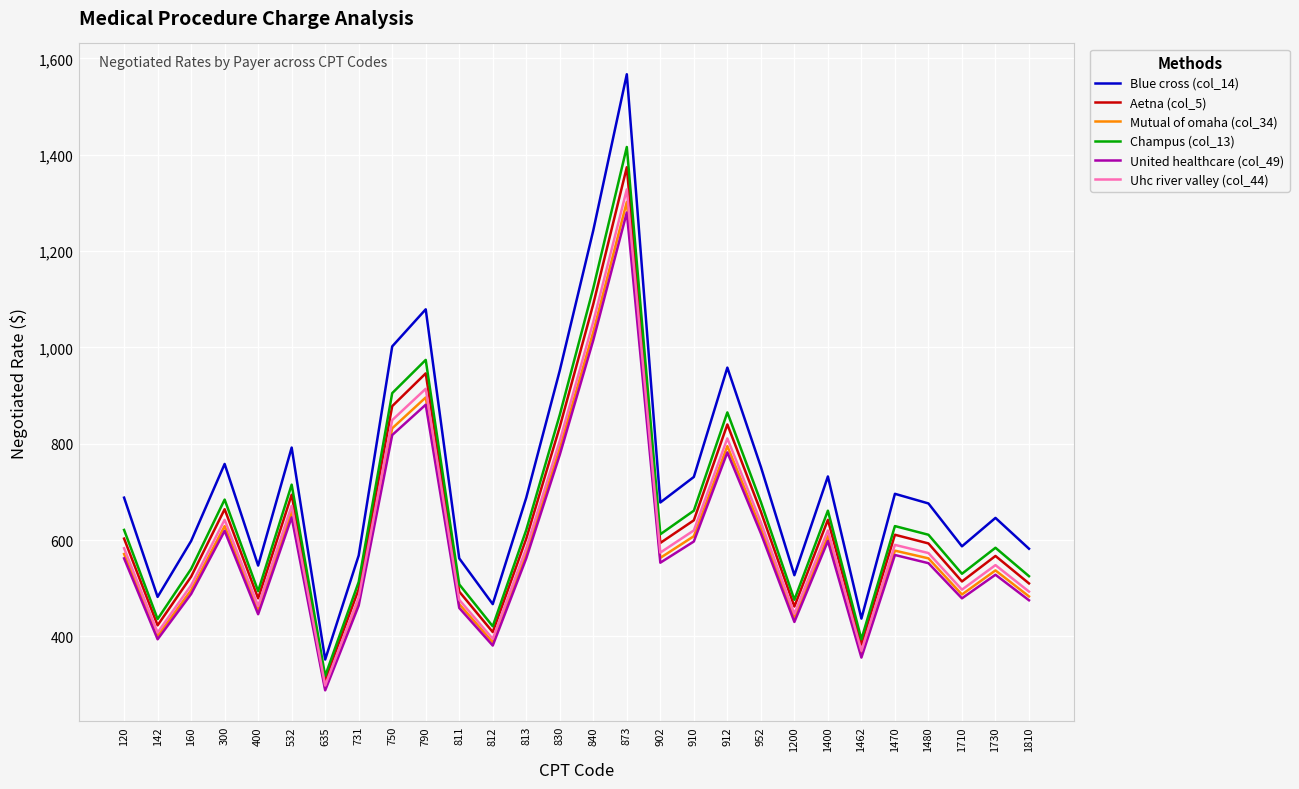

The Aetna (col_5) series shows 778 at 1710. True or false?

False